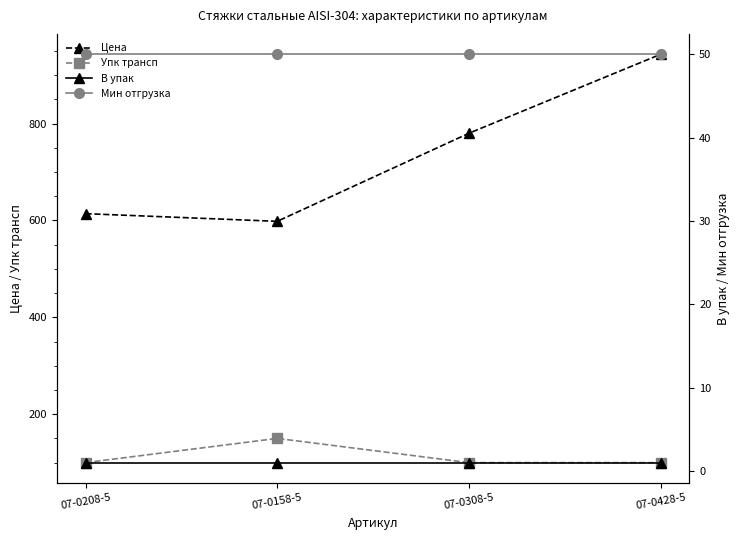

List the series in order of their peak value, highest first.

Цена, Упк трансп, Мин отгрузка, В упак